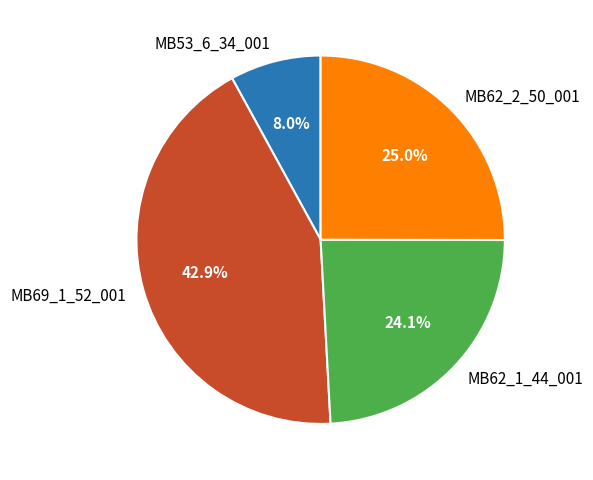

Does MB62_1_44_001 account for over 50% of the chart?

No